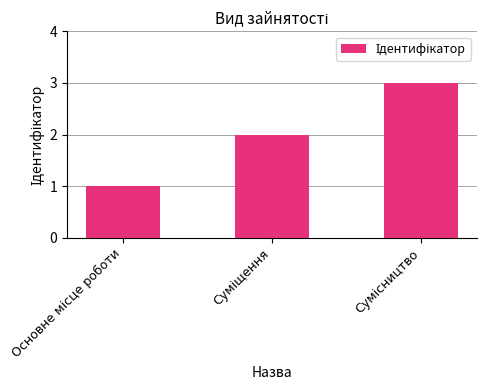

Reading left to right, what are all the values shown in this chart?

1	2	3